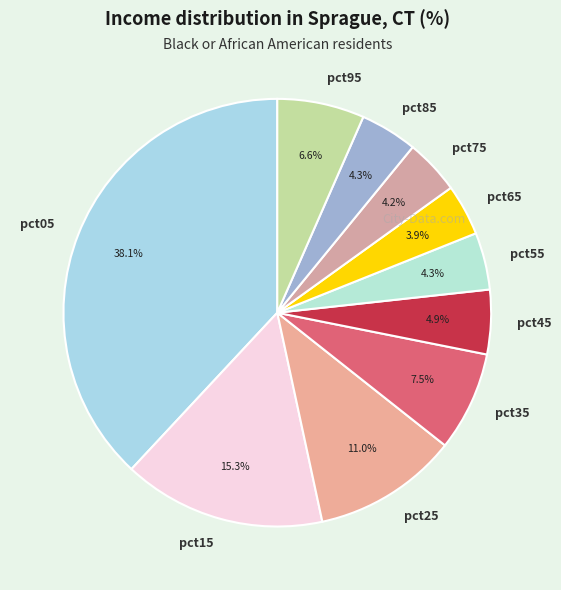

True or false: pct05 accounts for 38% of the total.

True